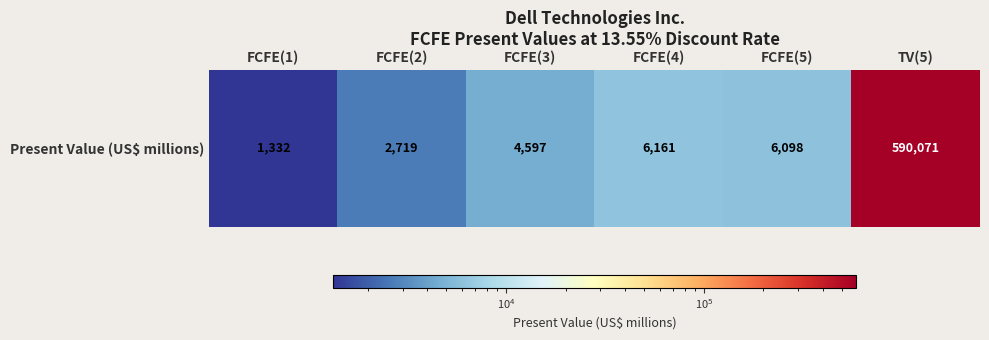

At which label is the value closest to 295701?

FCFE(4)